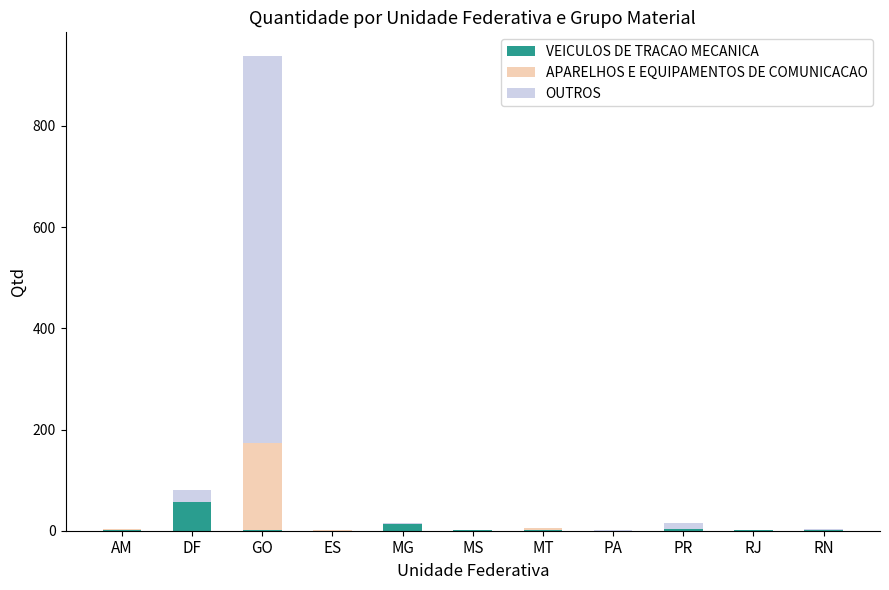

What is the sum of all VEICULOS DE TRACAO MECANICA values?

81